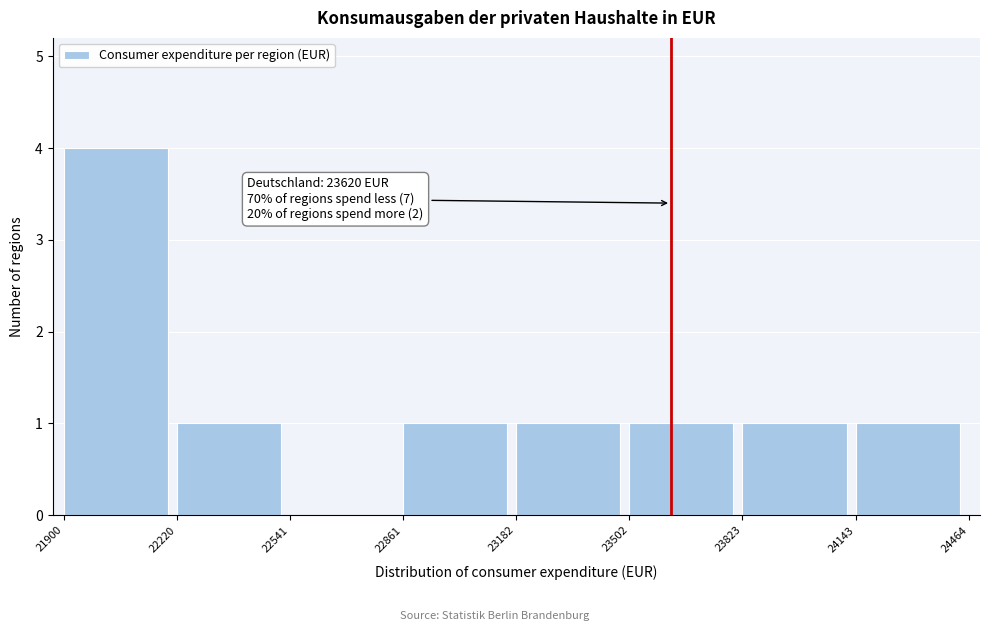

Over which range of the x-axis is the bar tallest?

21900 to 22220